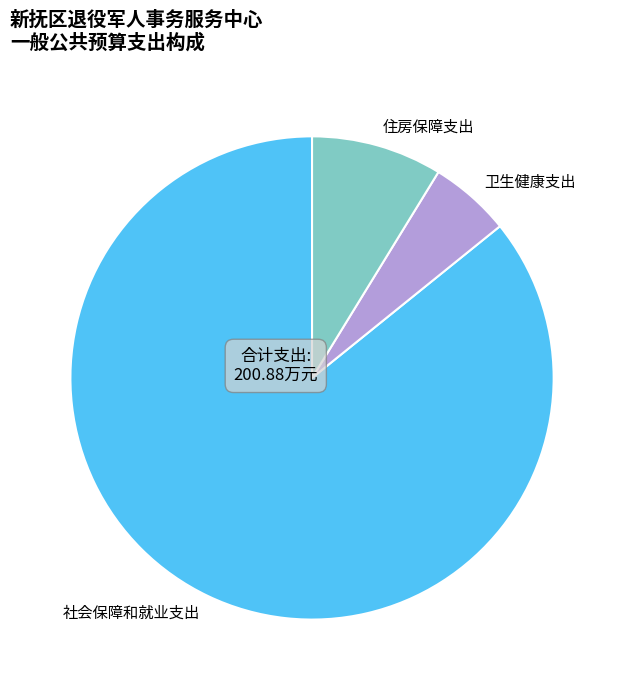

Rank the categories by value from lowest to highest.

卫生健康支出, 住房保障支出, 社会保障和就业支出